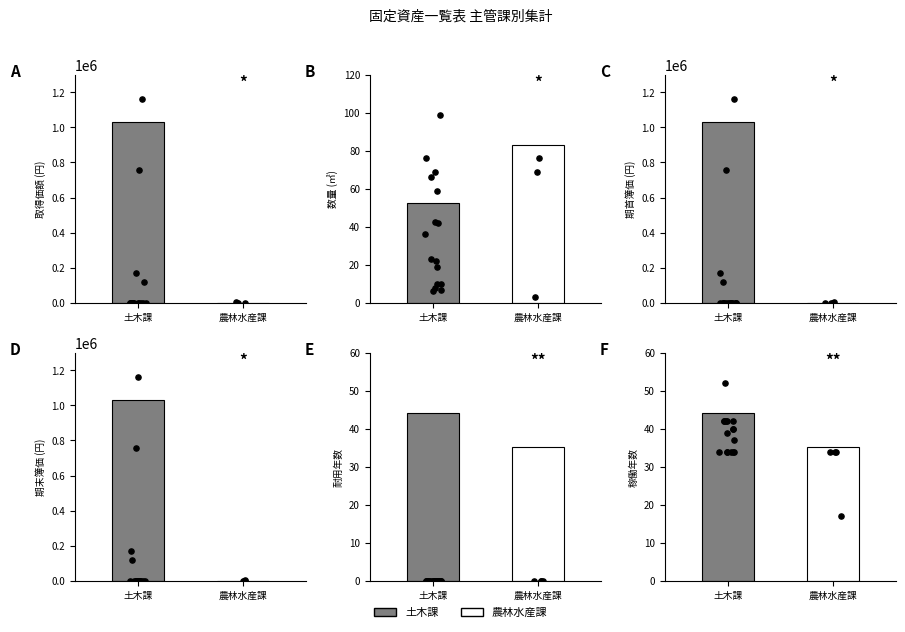

Is the value of 数量 at 2 greater than the value of 期首簿価 at 5?

Yes